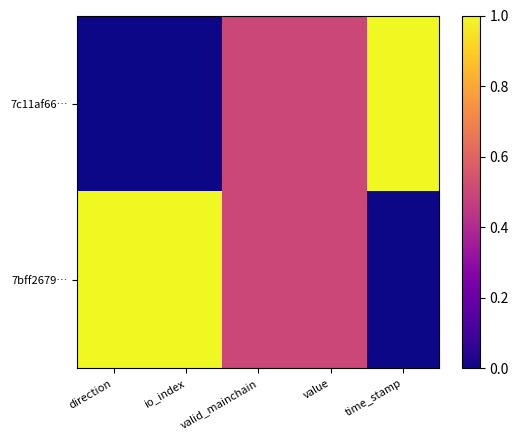

Which series has the widest spread of values?

7c11af66…